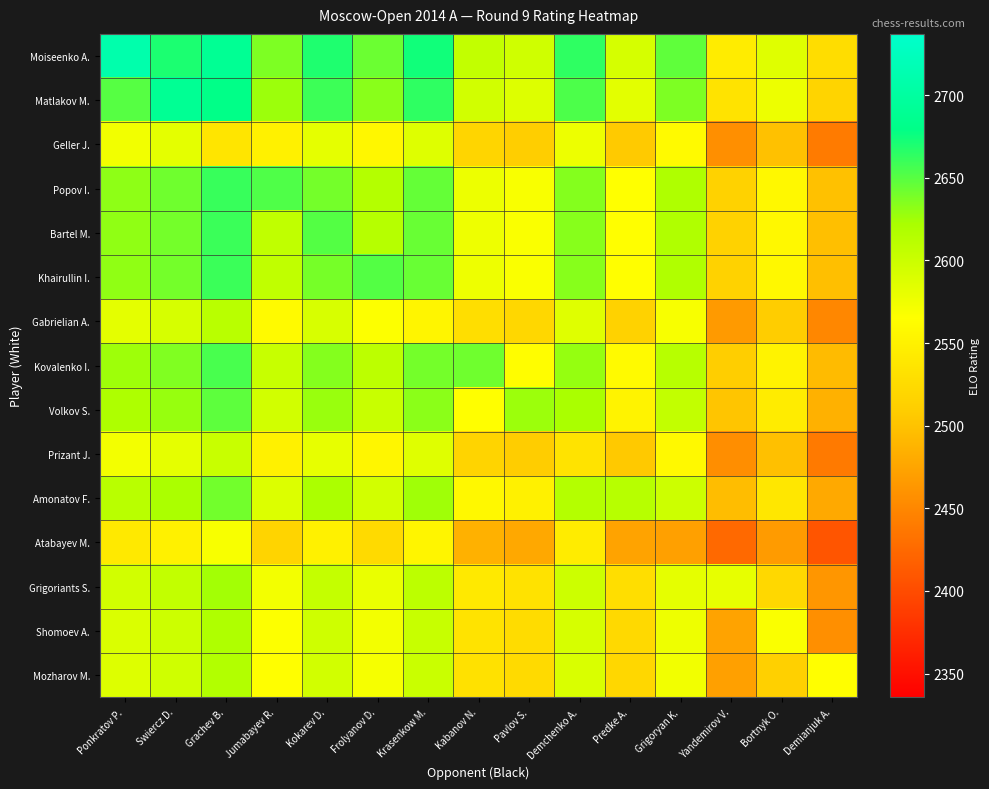

At how many categories does at least one series exceed 2569?

14